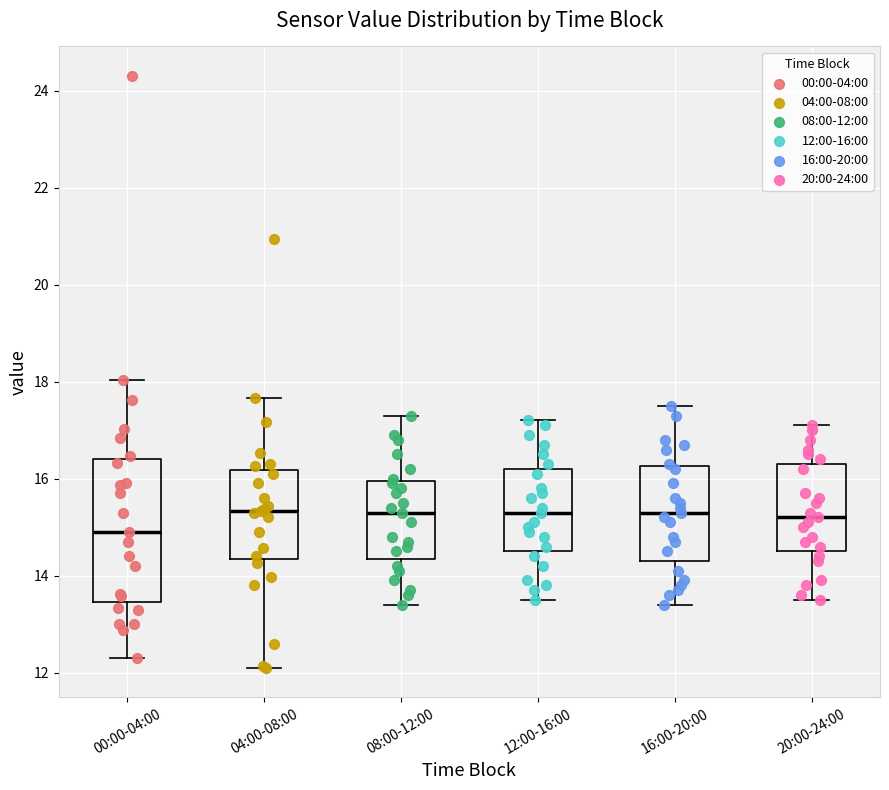

Reading left to right, read every box against the y-axis: the position of its median line, the range the box covers, and the ends of its whiskers. The values are not printed on the chart, so give them approximately, as read against the axis.

00:00-04:00: median 15.0, box 13.4 to 16.4, whiskers 12.4 to 18.0
04:00-08:00: median 15.4, box 14.4 to 16.2, whiskers 12.2 to 17.6
08:00-12:00: median 15.4, box 14.4 to 16.0, whiskers 13.4 to 17.4
12:00-16:00: median 15.4, box 14.6 to 16.2, whiskers 13.6 to 17.2
16:00-20:00: median 15.4, box 14.4 to 16.2, whiskers 13.4 to 17.6
20:00-24:00: median 15.2, box 14.6 to 16.4, whiskers 13.6 to 17.2